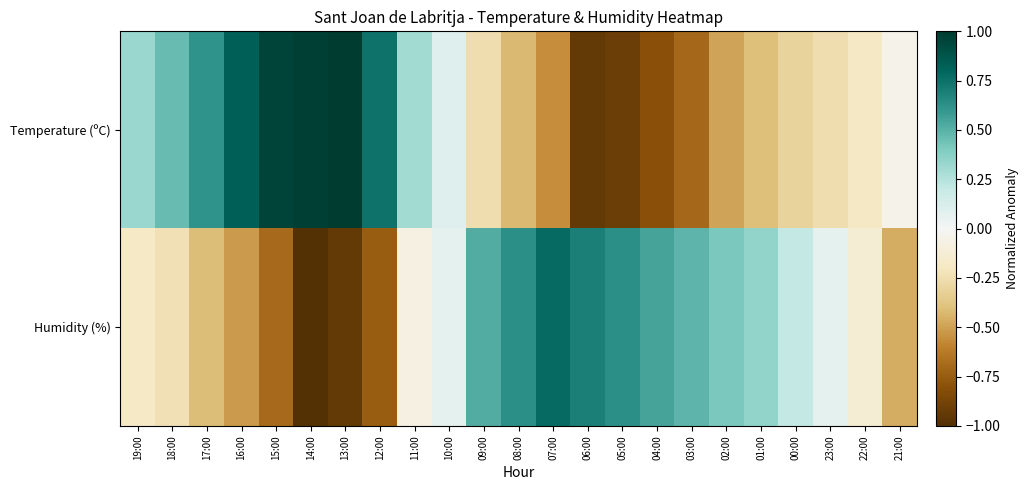

Rank the series by their maximum value, from highest to lowest.

Temperature (ºC), Humidity (%)